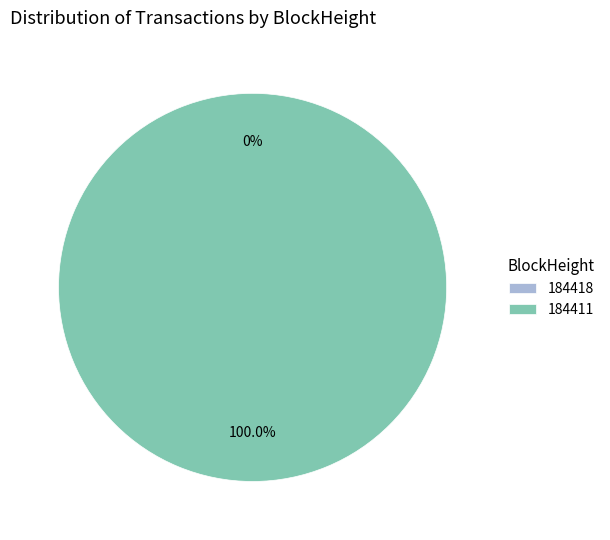

True or false: 184411 accounts for 94% of the total.

False